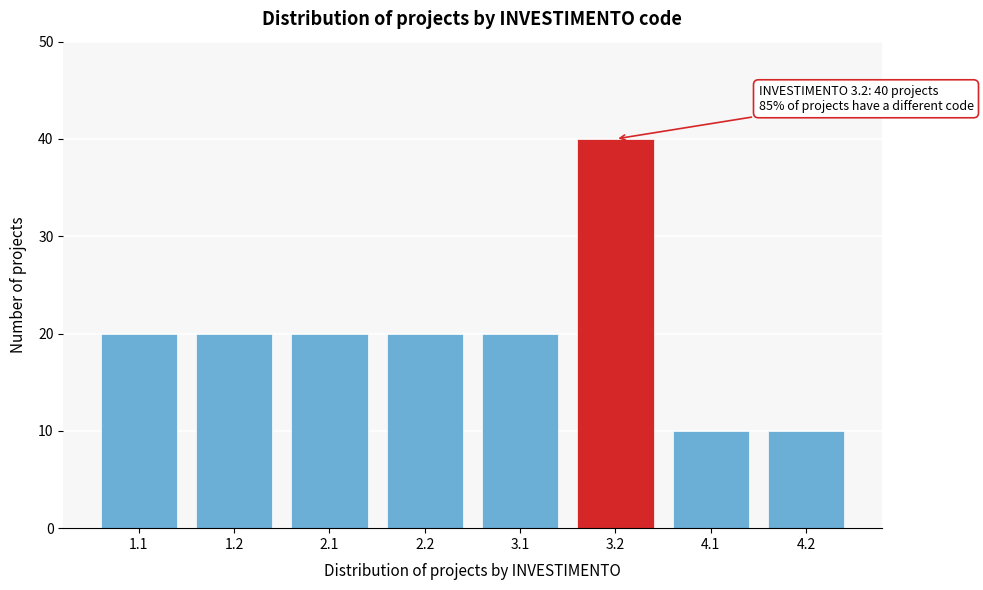

Reading left to right, transcribe all the data shown in this chart.

20	20	20	20	20	40	10	10